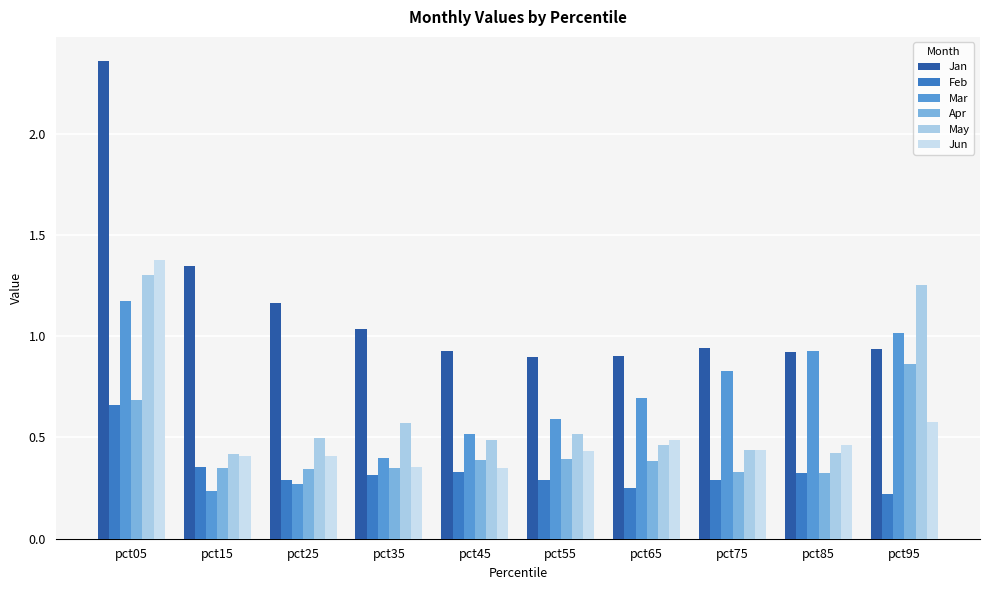

At which category is the sum across all series the highest?

pct05